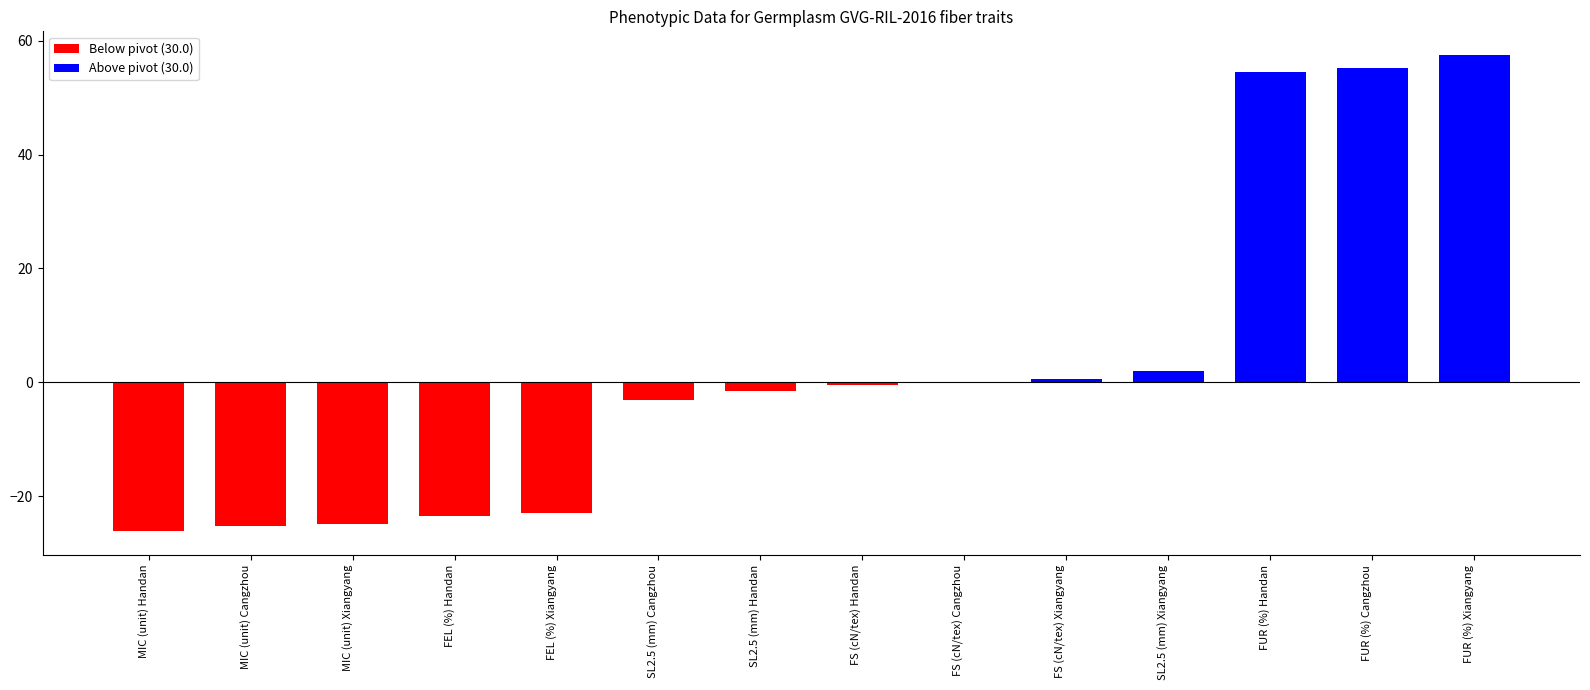

Between SL2.5 (mm) Cangzhou and FUR (%) Xiangyang, which is larger?

FUR (%) Xiangyang